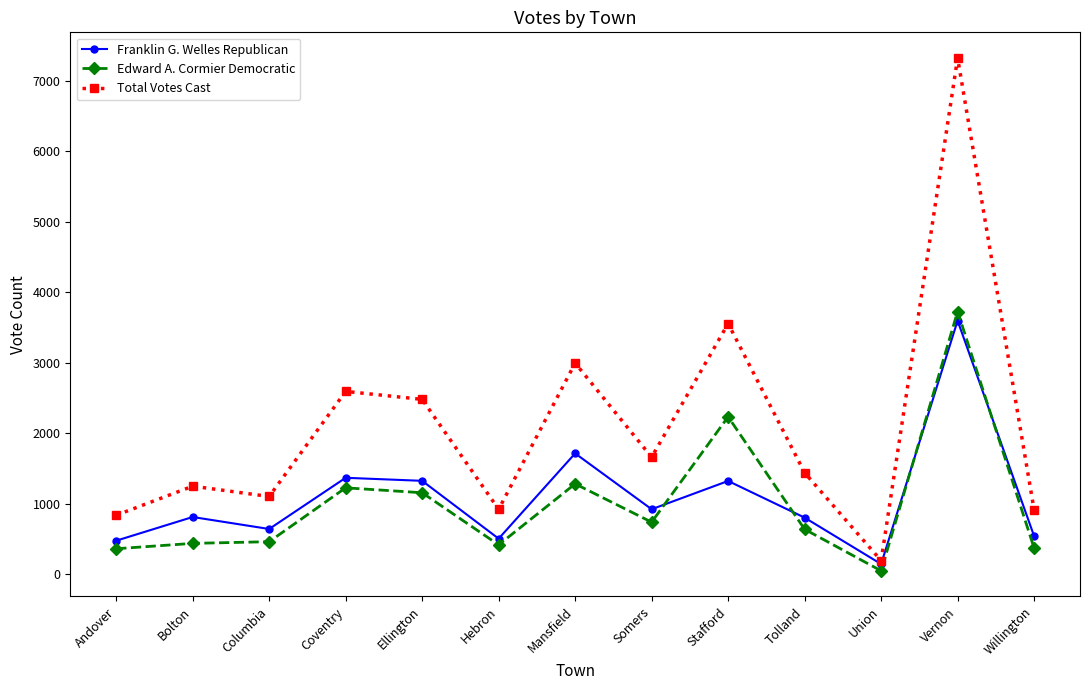

What is the sum of the Franklin G. Welles Republican values at Coventry and Ellington?

2691